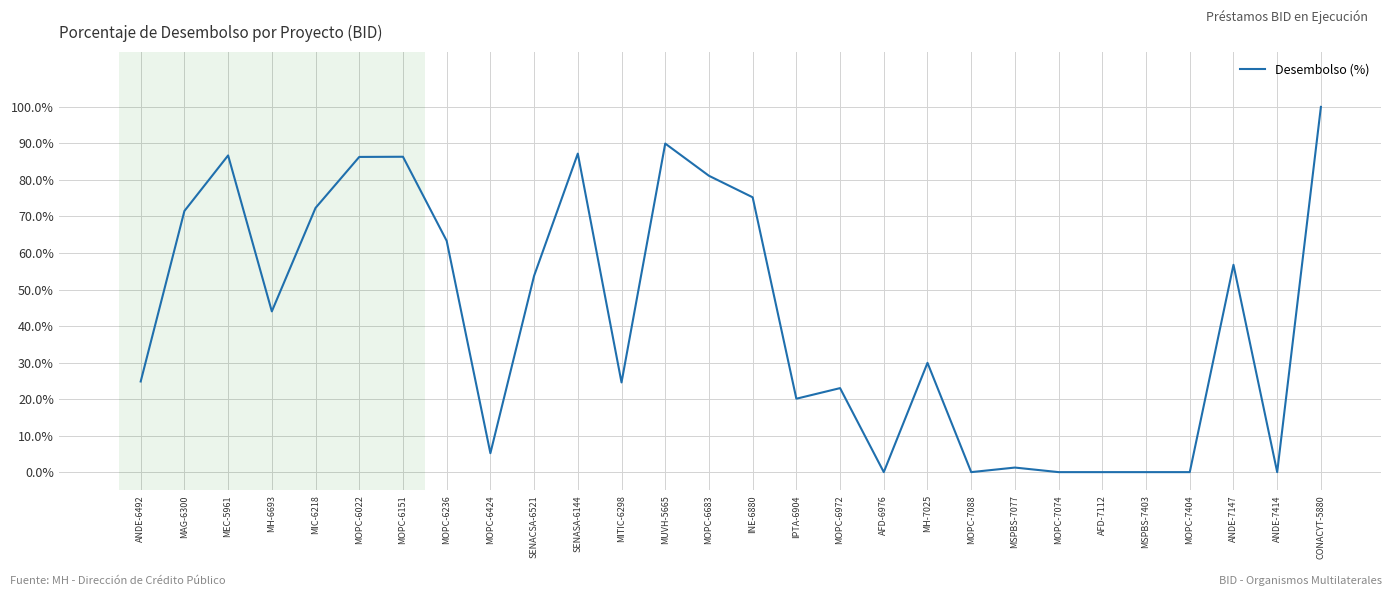

What is the ratio of the value at MOPC-6424 to the value at MIC-6218?

0.1